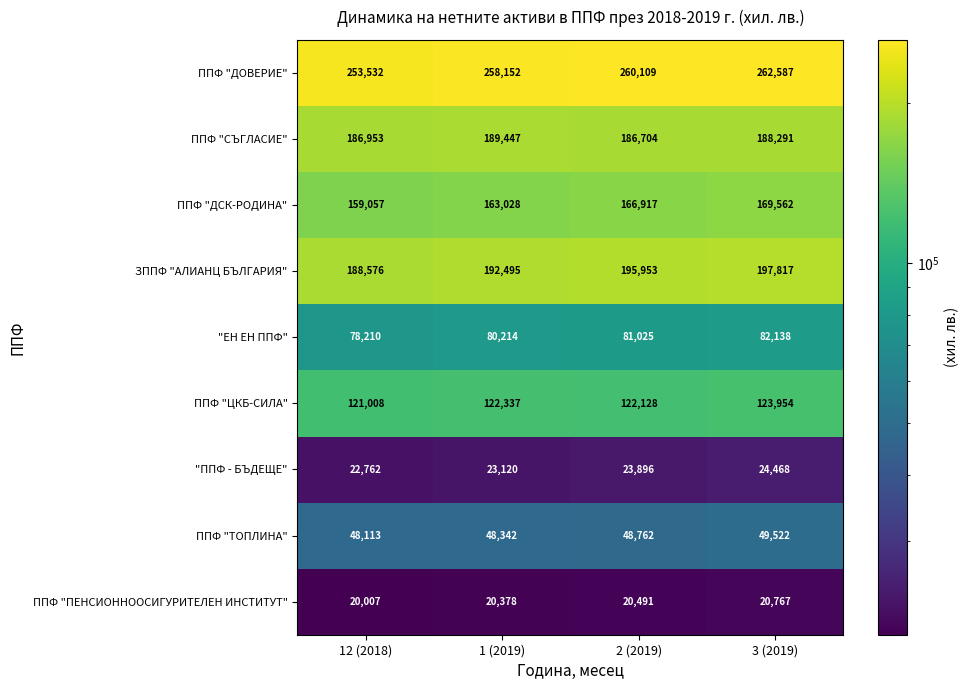

What value does the ППФ "ТОПЛИНА" series have at 2 (2019)?

48762